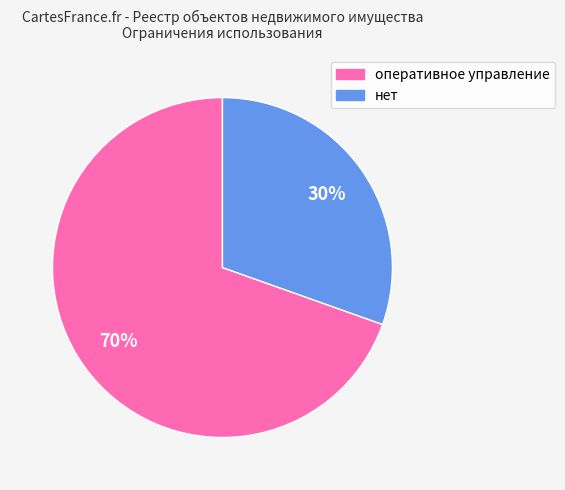

How many slices are in this pie chart?

2